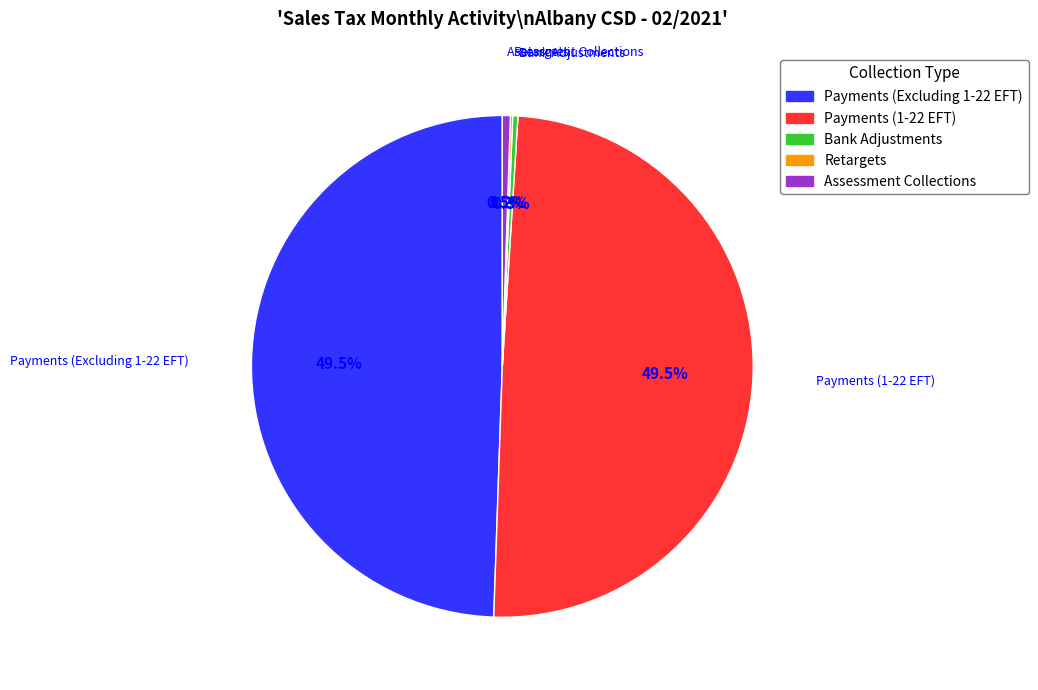

Is there any slice that represents more than half of the pie?

No